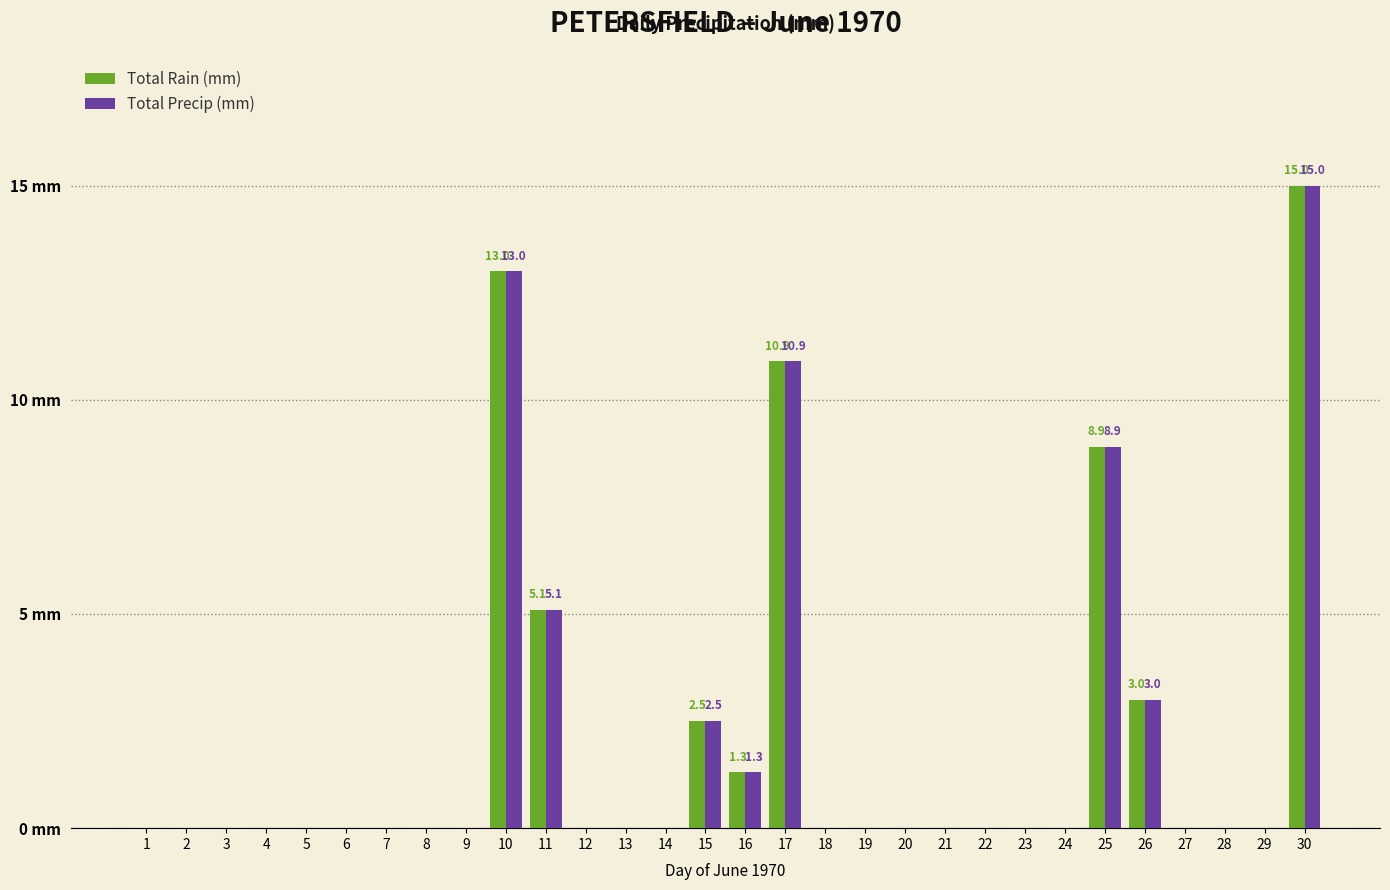

What are all the series names shown in the legend?

Total Rain (mm), Total Precip (mm)